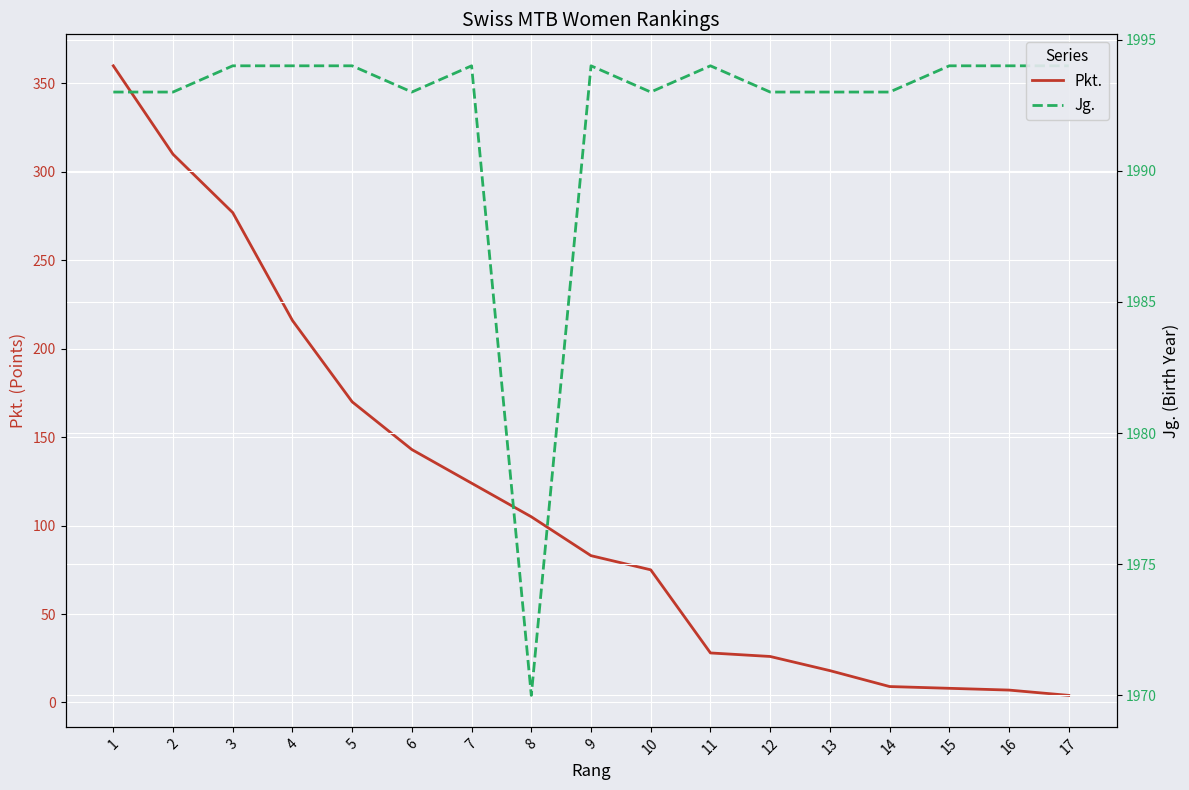

Reading left to right, what are all the values shown in this chart?

Pkt.: 360	310	277	216	170	143	124	105	83	75	28	26	18	9	8	7	4
Jg.: 1993	1993	1994	1994	1994	1993	1994	1970	1994	1993	1994	1993	1993	1993	1994	1994	1994